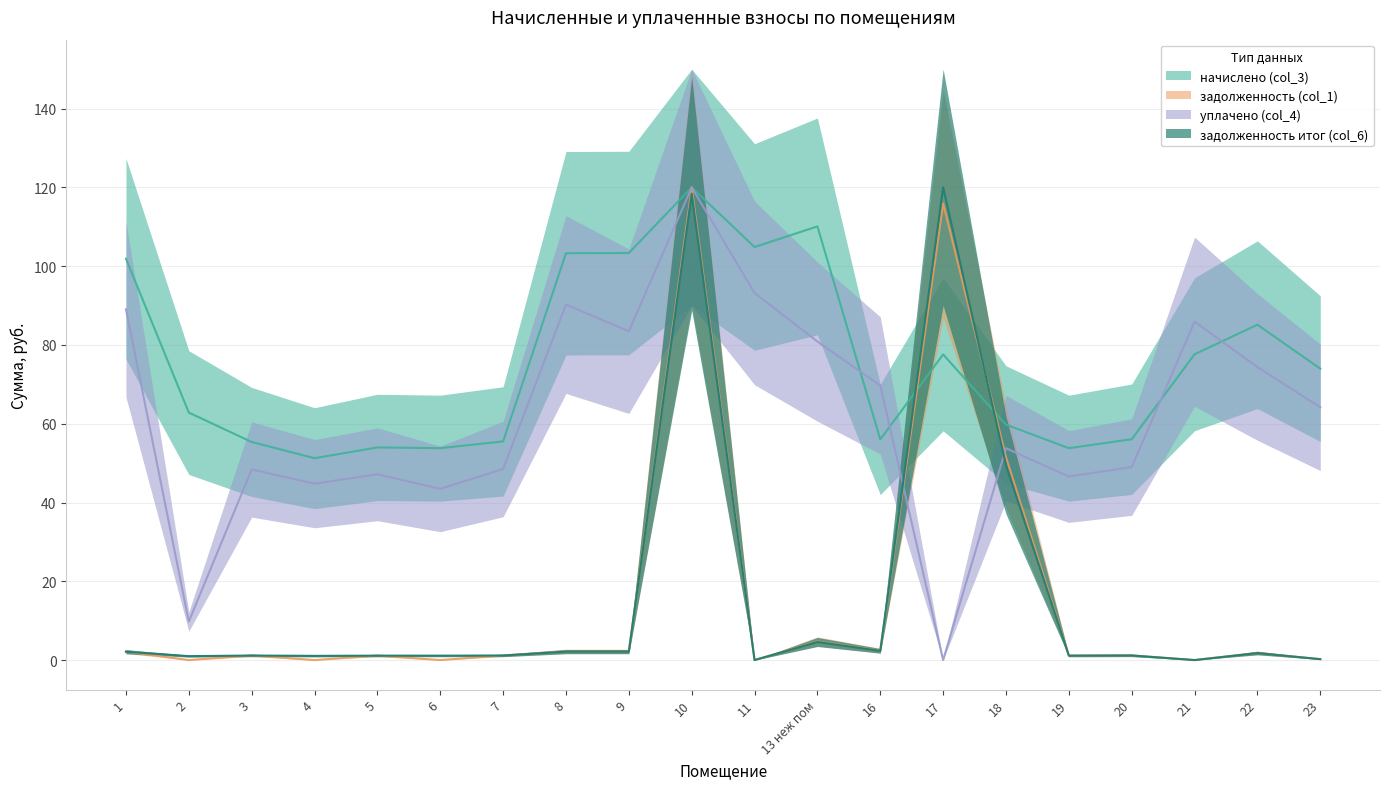

What is the difference between the second highest and second lowest values in the задолженность итог (col_6) series?

118.4